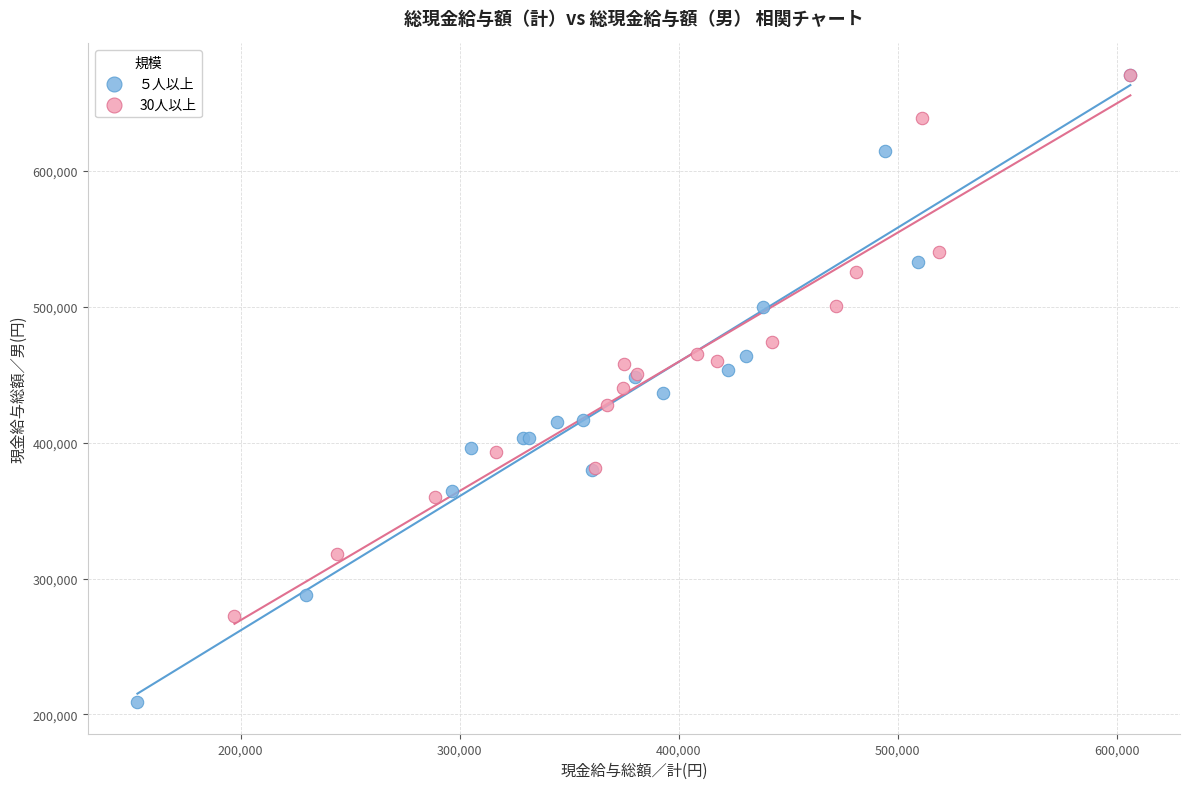

Which series reaches the minimum Y coordinate?

５人以上